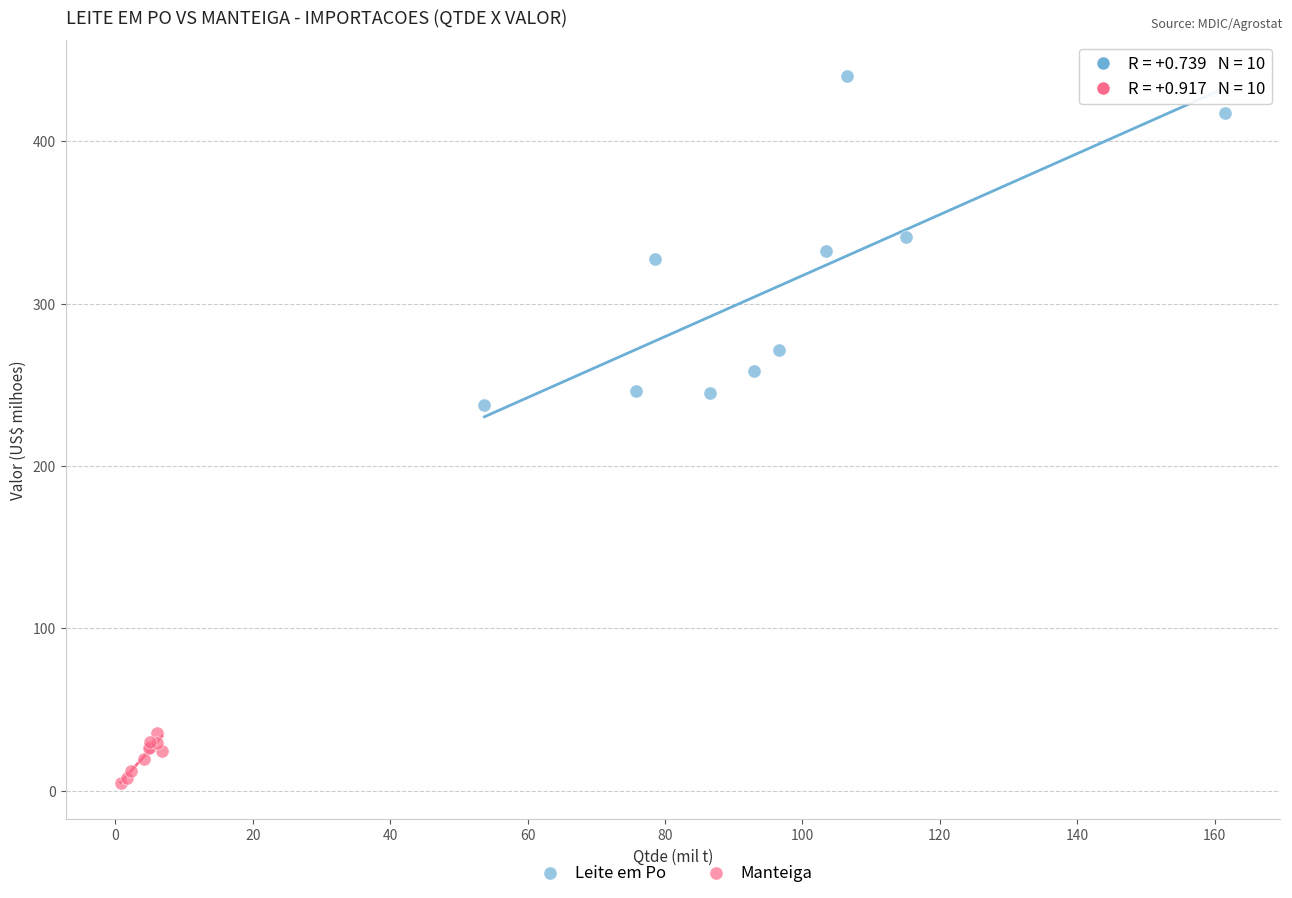

Which series has the largest Y range (max minus min)?

Leite em Po